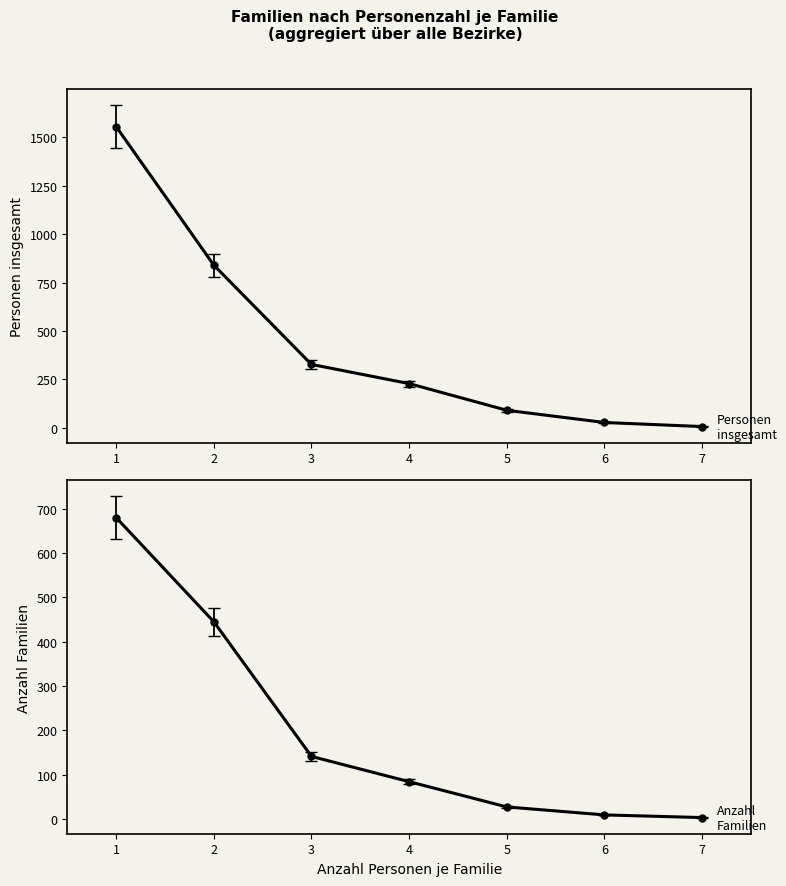

Count the number of categories in the chart.

7